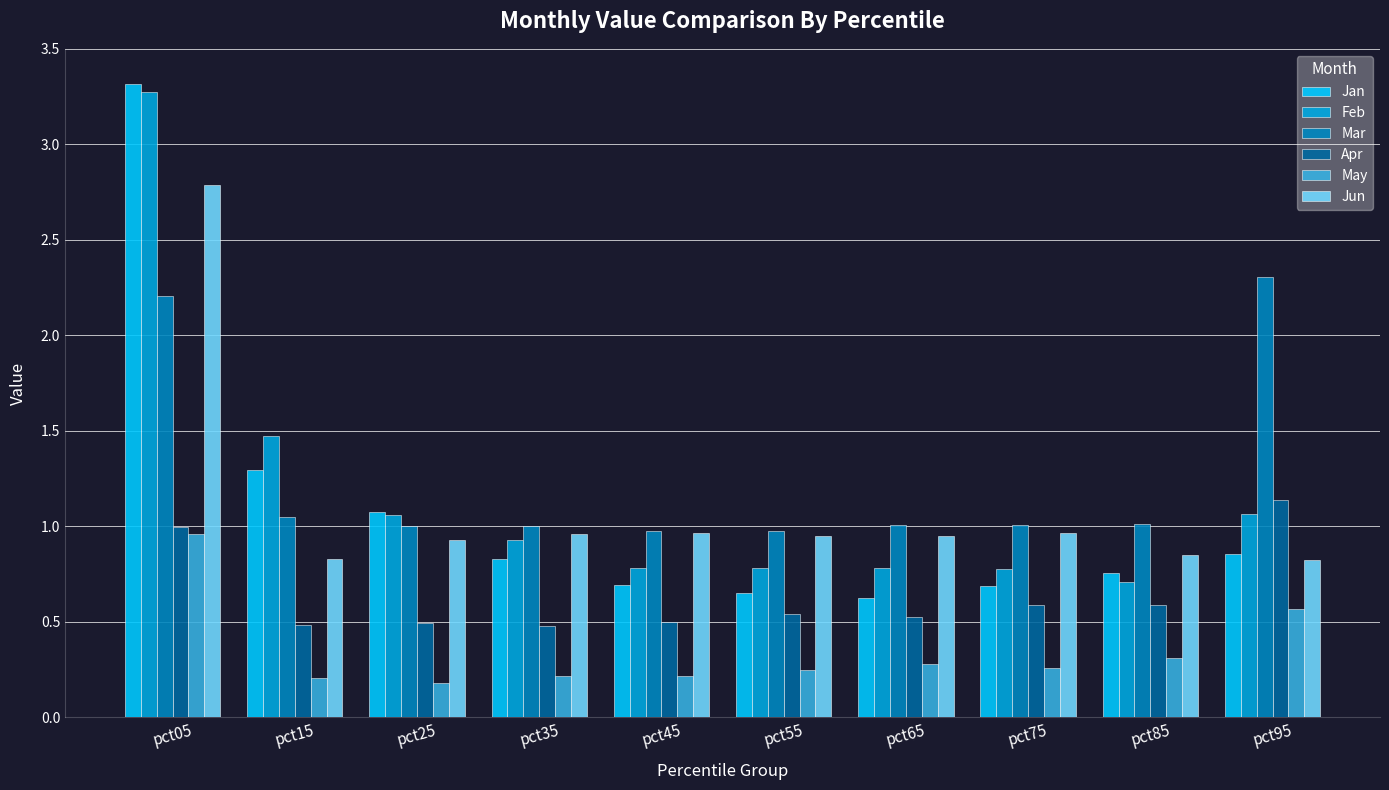

Are the bars horizontal?

No